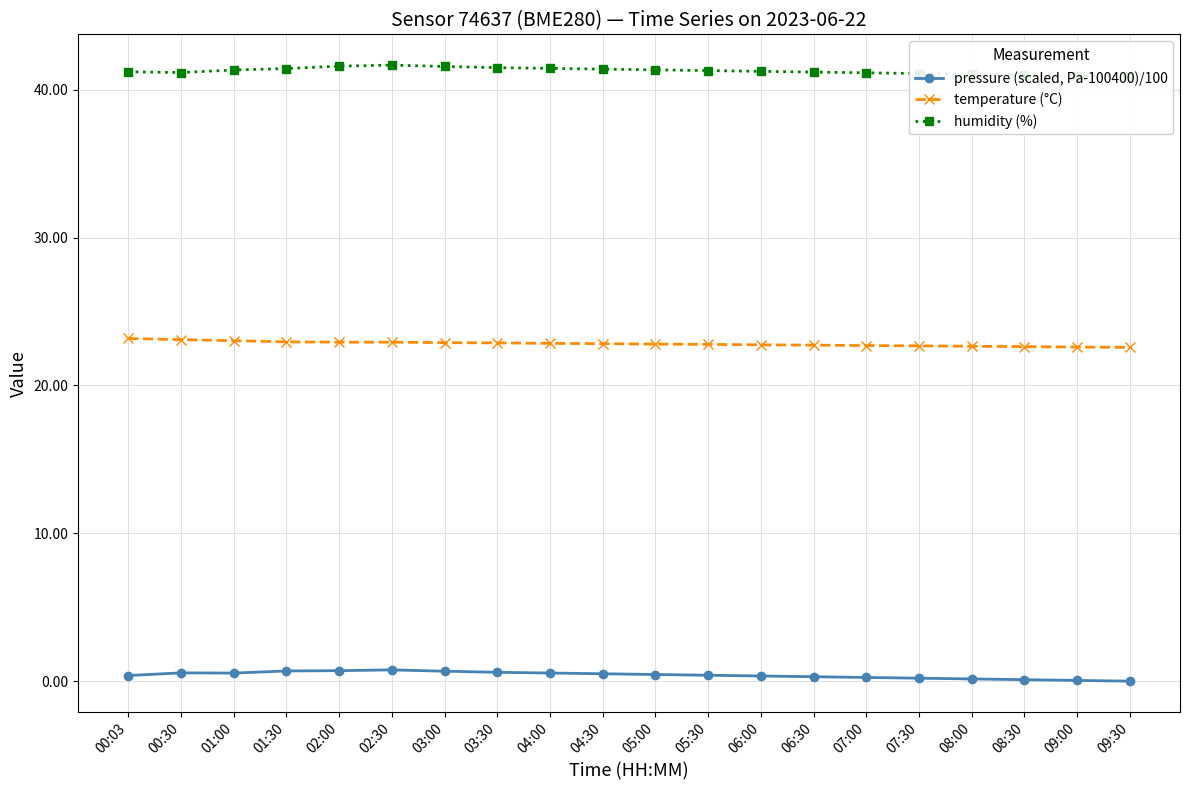

At which category does humidity (%) reach its first local valley?

00:30